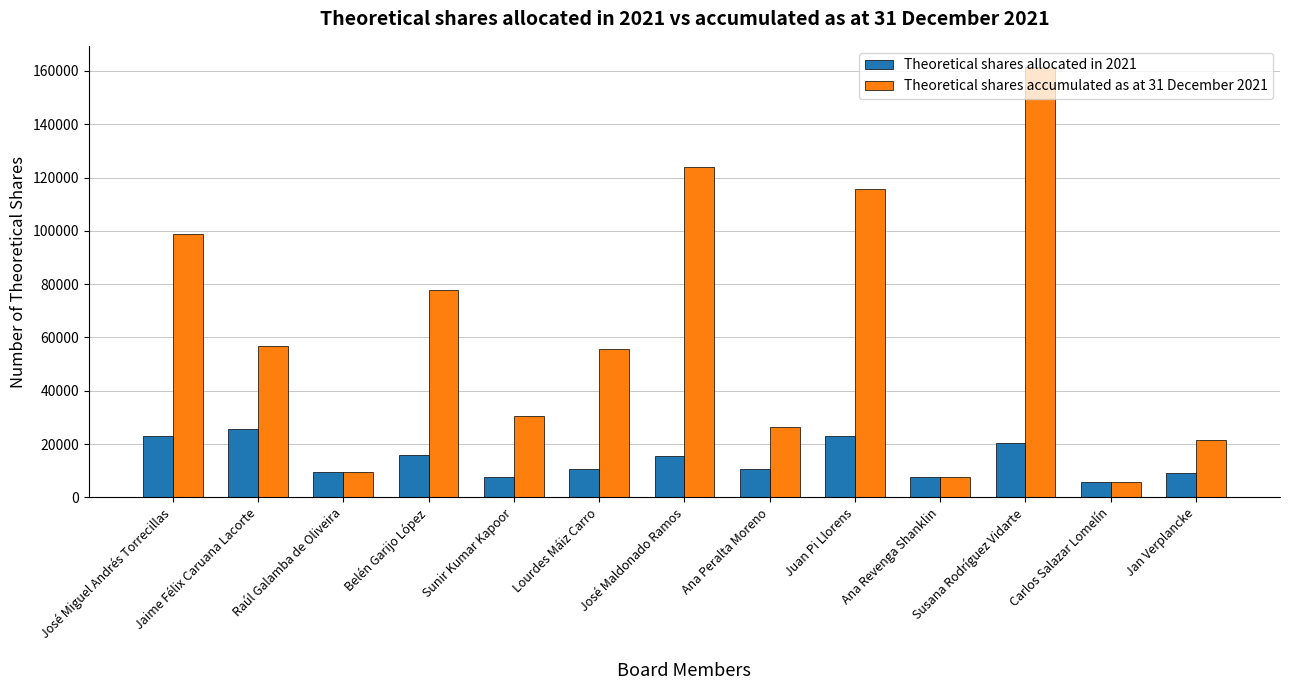

What is the sum of all Theoretical shares accumulated as at 31 December 2021 values?

791681